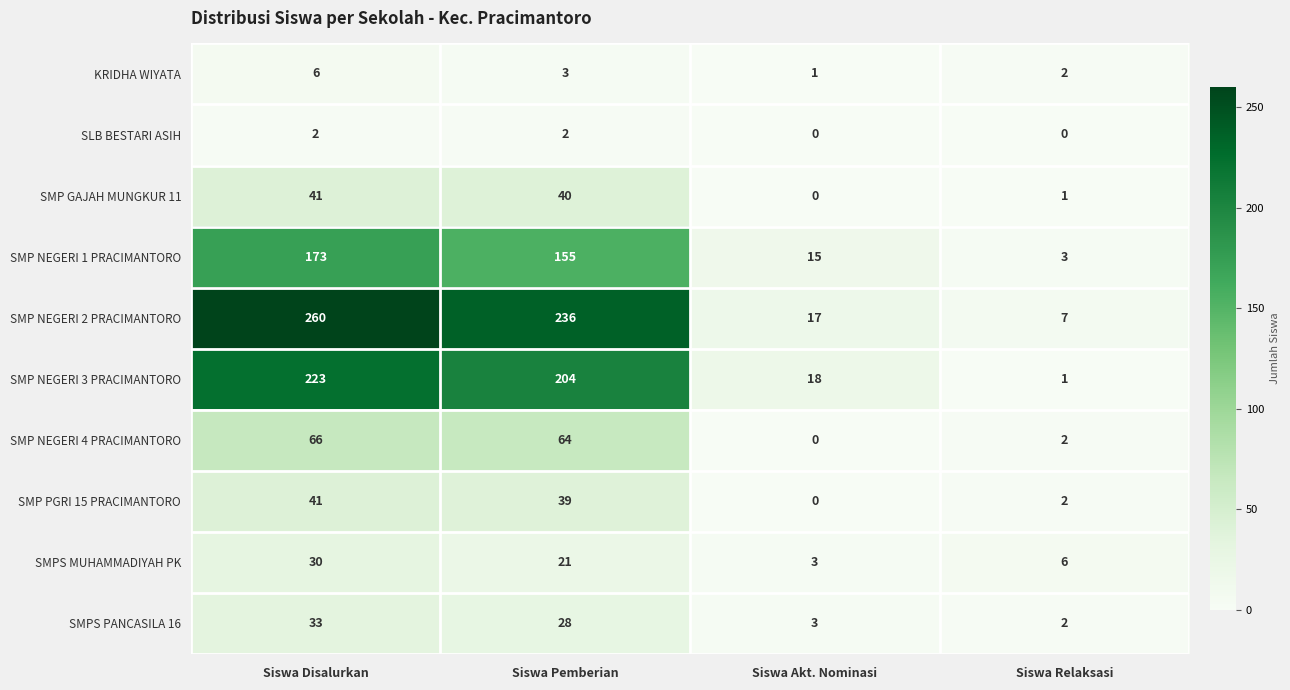

What is the greatest value displayed?

260